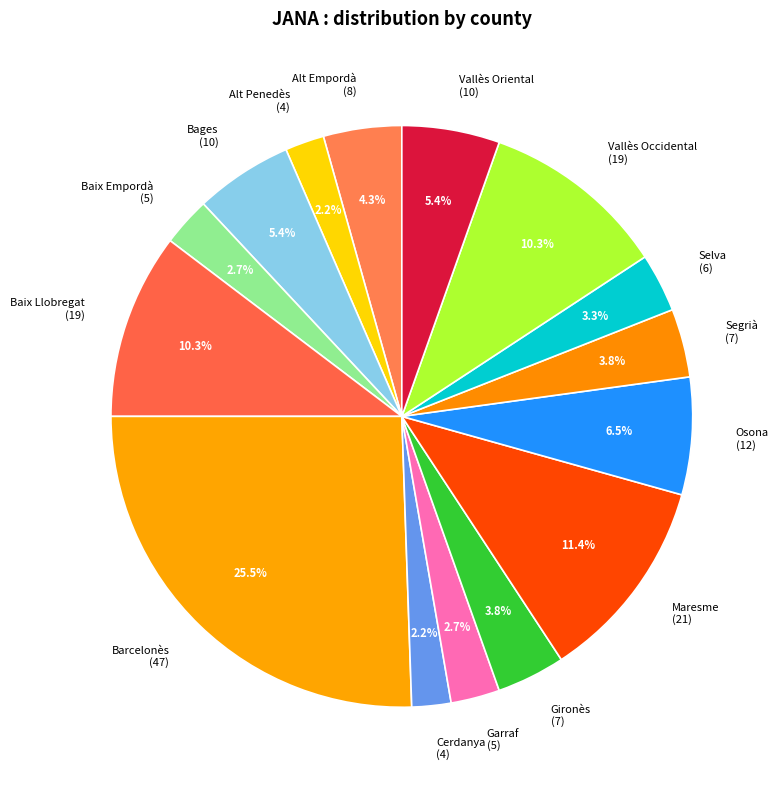

How many slices are in this pie chart?

15